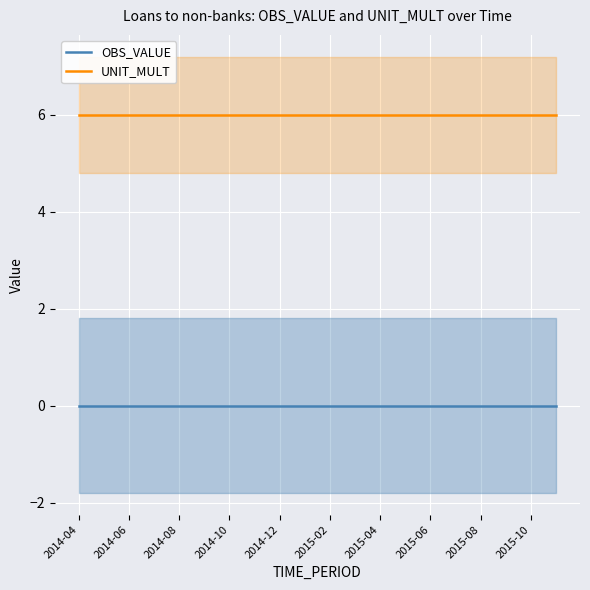

Does the chart display data point markers on the line(s)?

No